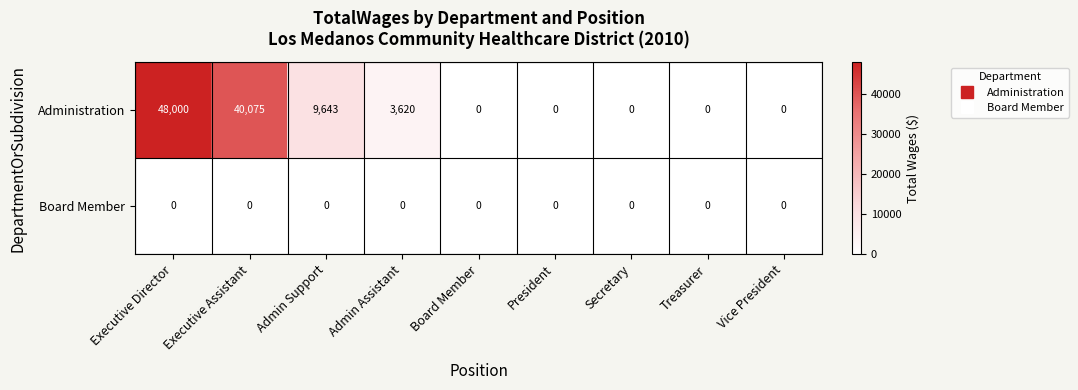

Reading left to right, transcribe all the data shown in this chart.

Administration: 48000	40075	9643	3620	0	0	0	0	0
Board Member: 0	0	0	0	0	0	0	0	0